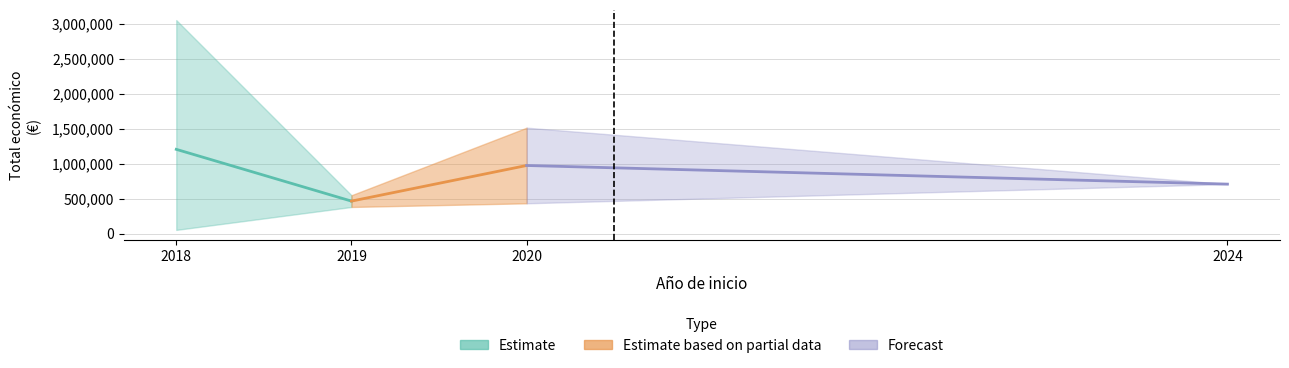

At 2018, list the series in order from largest to smallest.

Estimate, Forecast, Estimate based on partial data